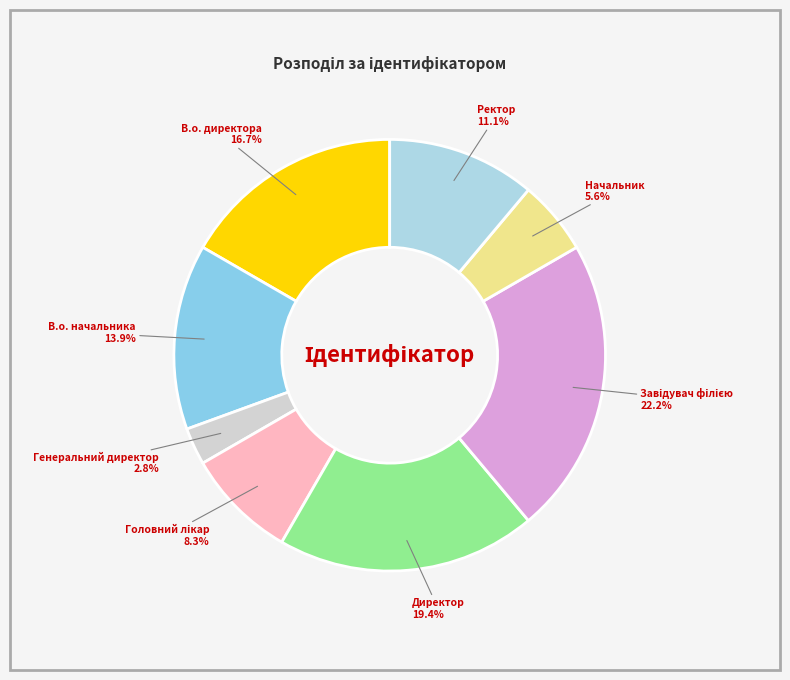

Count the number of slices in the pie.

8